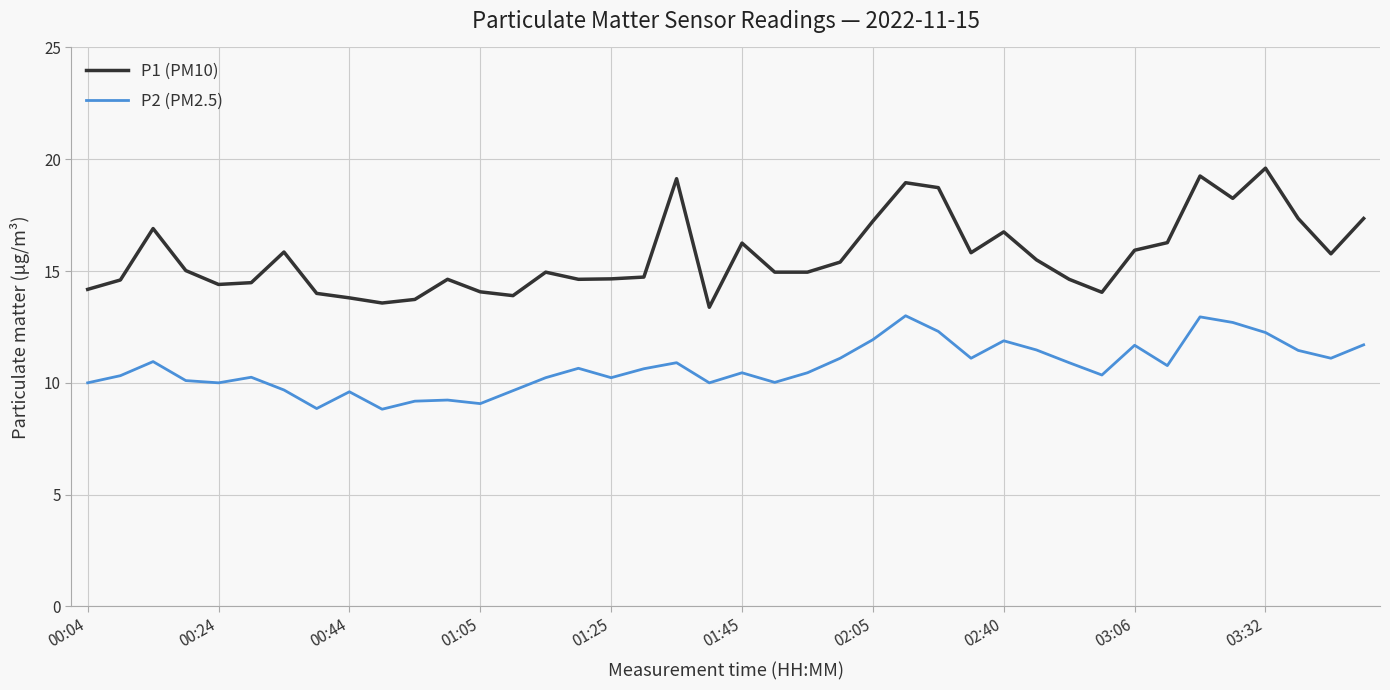

How many lines are shown in the chart?

2